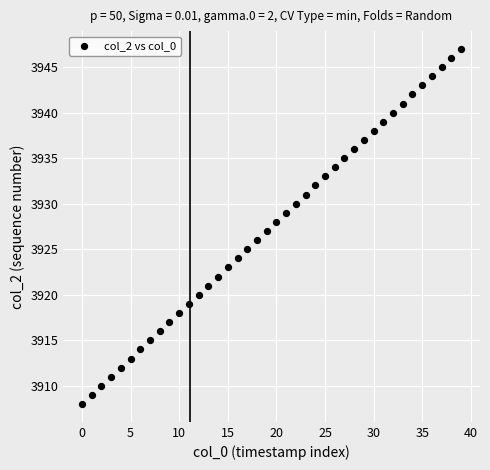

How many points are shown in the scatter plot?

40